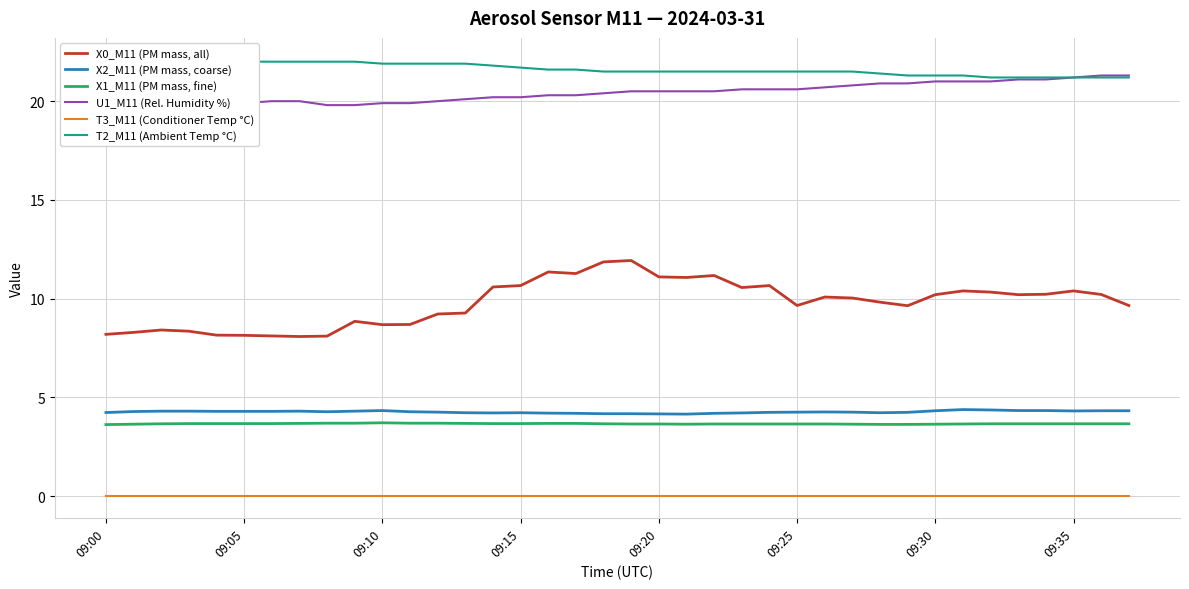

Is it true that T3_M11 (Conditioner Temp °C) equals 0.0 at 29?

True